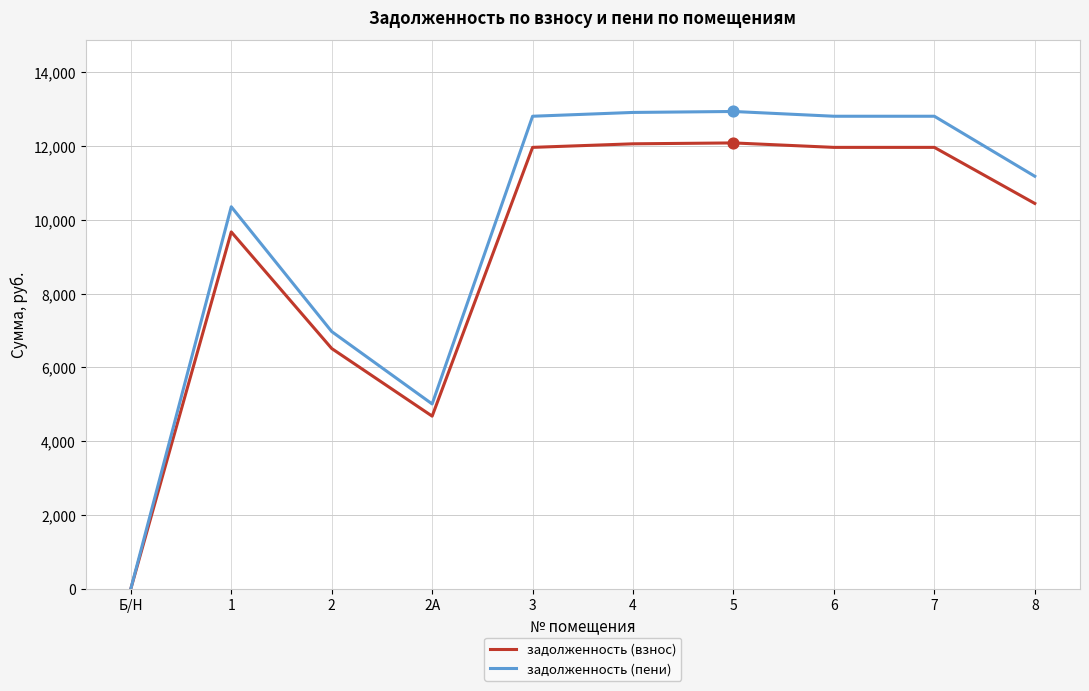

Which series changed the most between 1 and 6?

задолженность (пени)